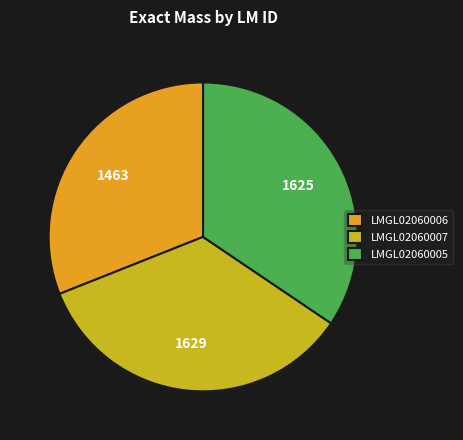

What is the smallest slice in the pie chart?

LMGL02060006